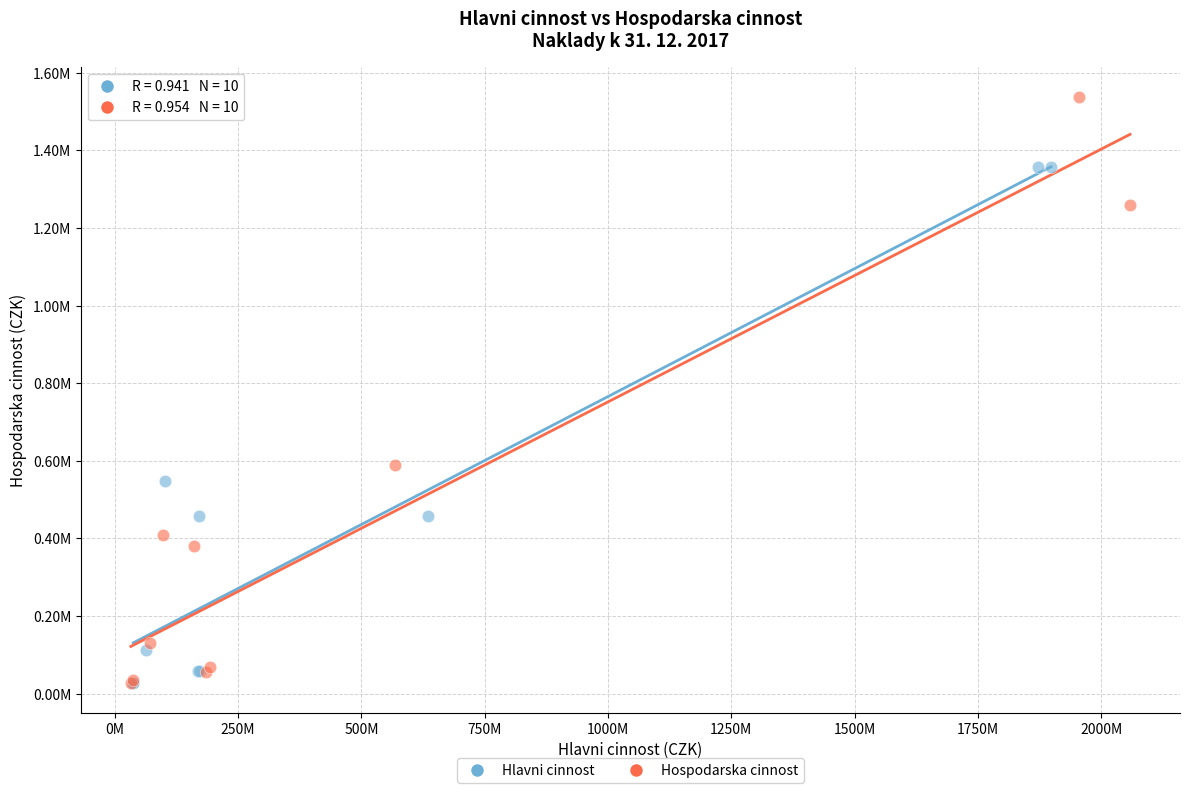

What are all the series names shown in the legend?

Hlavni cinnost, Hospodarska cinnost